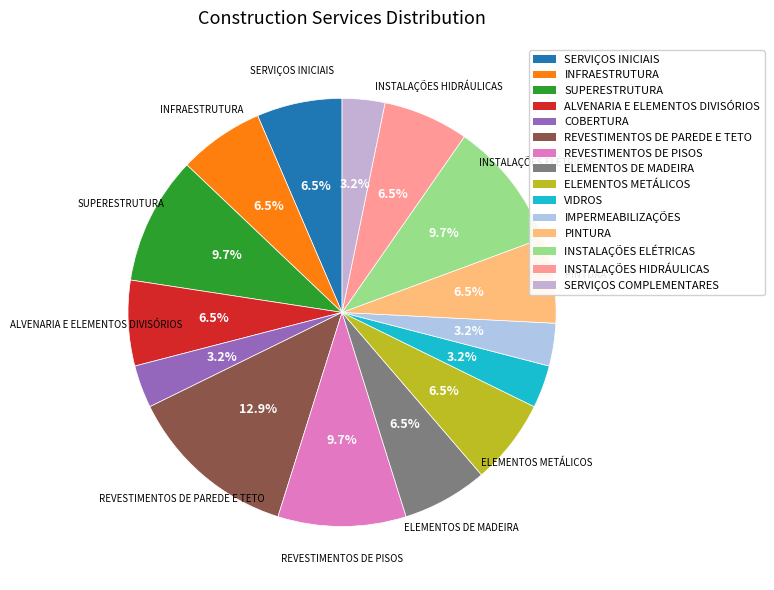

What portion of the pie excludes INFRAESTRUTURA?

93.5%